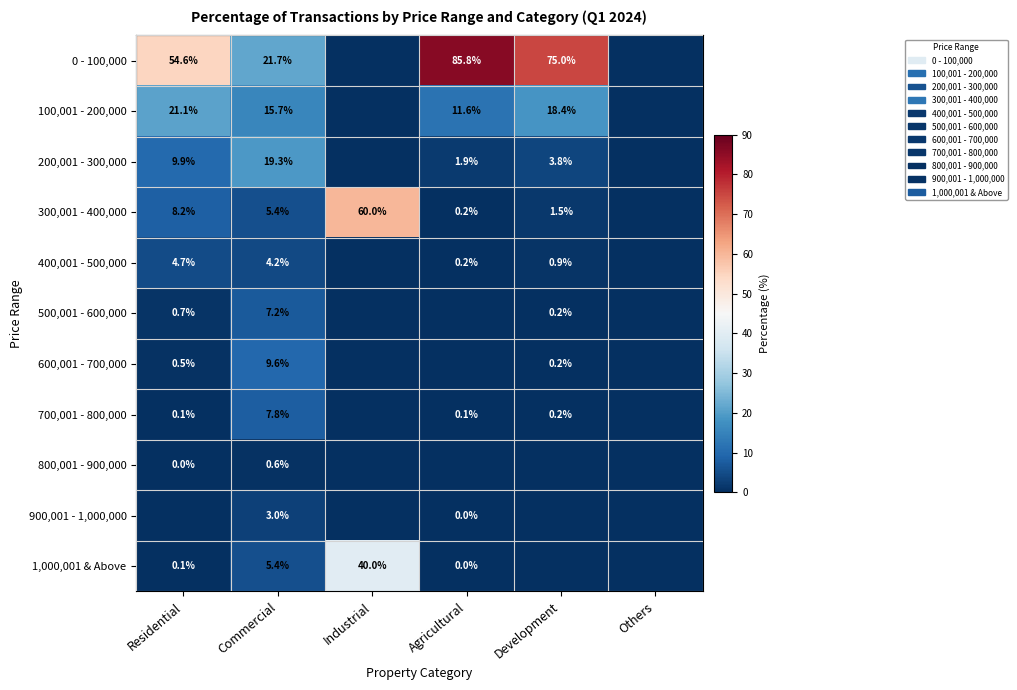

At Others, list the series in order from largest to smallest.

0 - 100,000, 100,001 - 200,000, 200,001 - 300,000, 300,001 - 400,000, 400,001 - 500,000, 500,001 - 600,000, 600,001 - 700,000, 700,001 - 800,000, 800,001 - 900,000, 900,001 - 1,000,000, 1,000,001 & Above